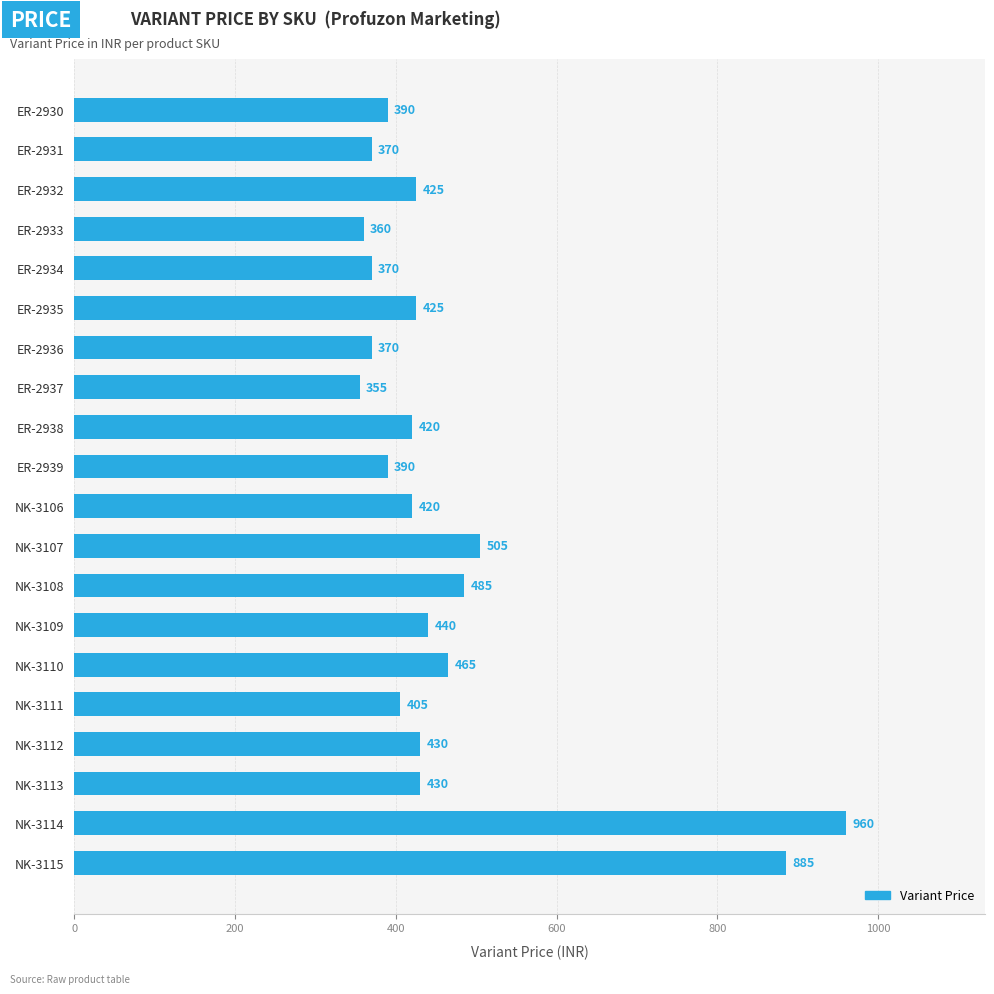

What value does the data have at NK-3114, to the nearest 50?

950